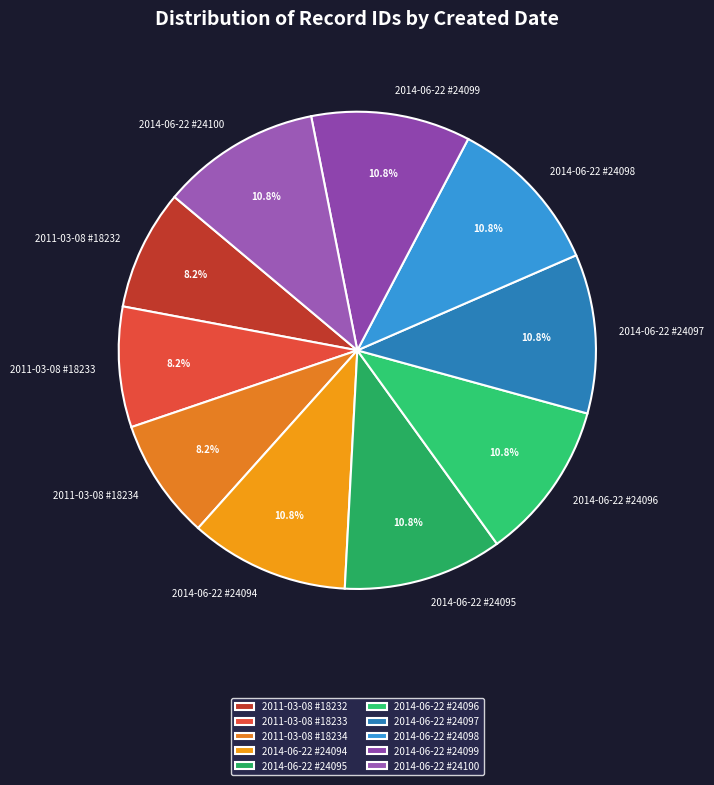

Combined, what portion of the pie is 2014-06-22 #24100 and 2011-03-08 #18233?

19.0%